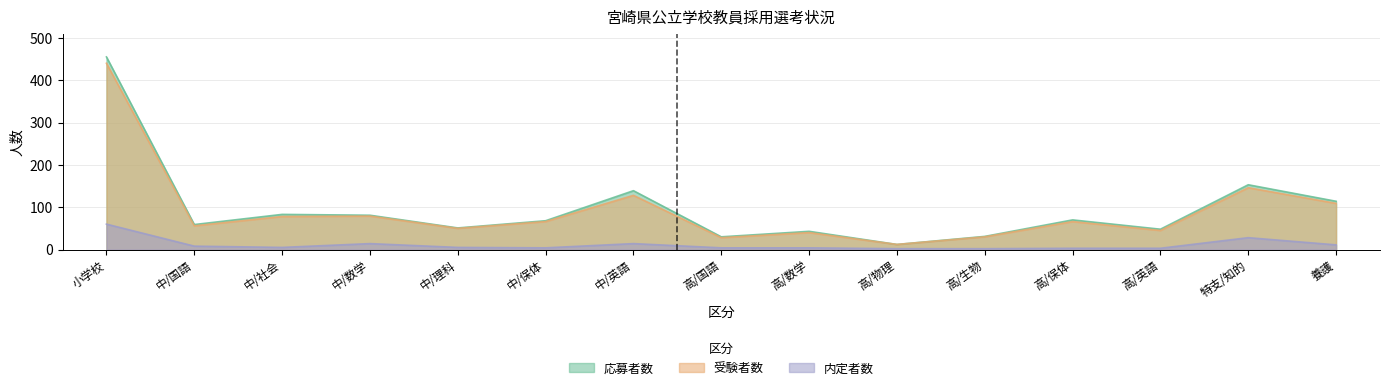

Rank the series at 中/社会 from lowest to highest value.

内定者数, 受験者数, 応募者数